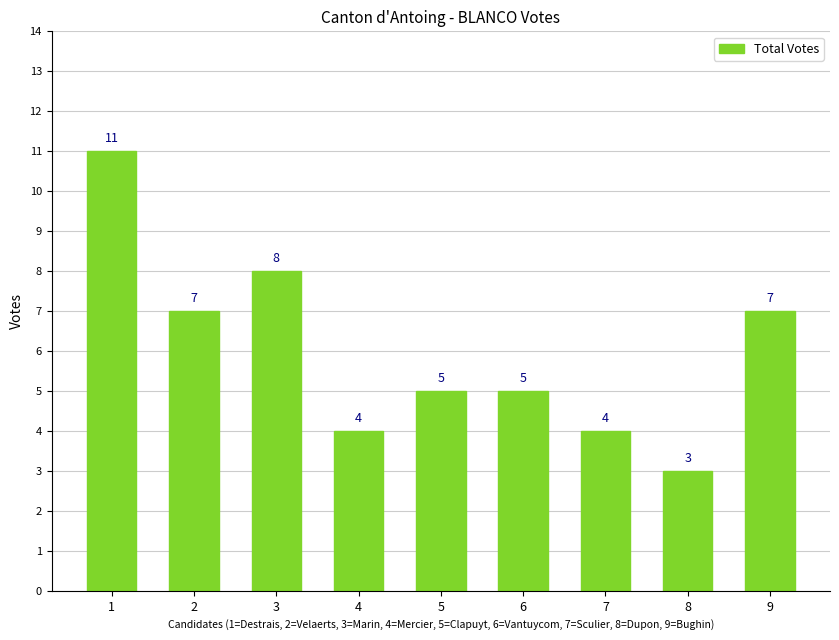

The value at 5 is 2. True or false?

False